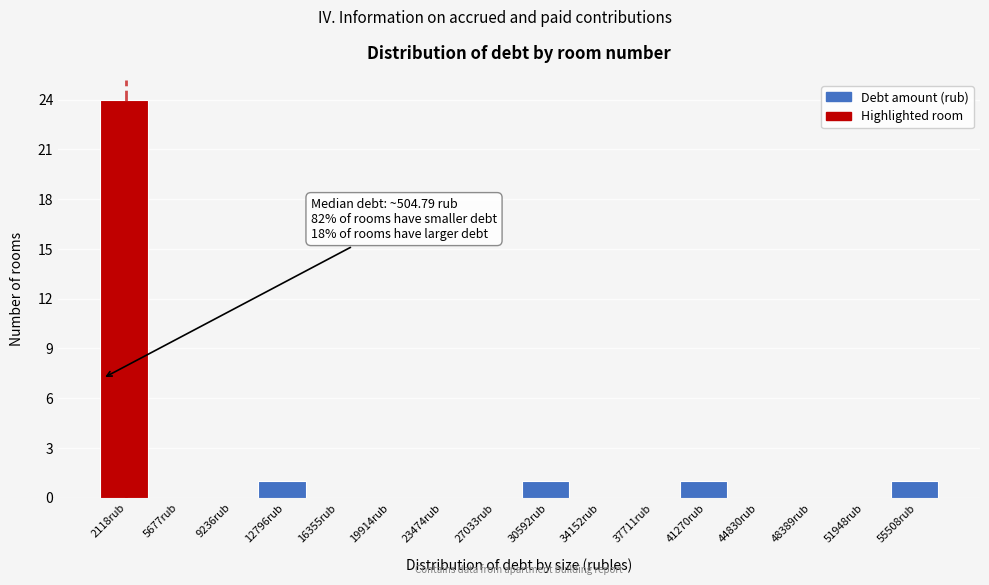

Which range on the x-axis has the tallest bar?

500 to 4000